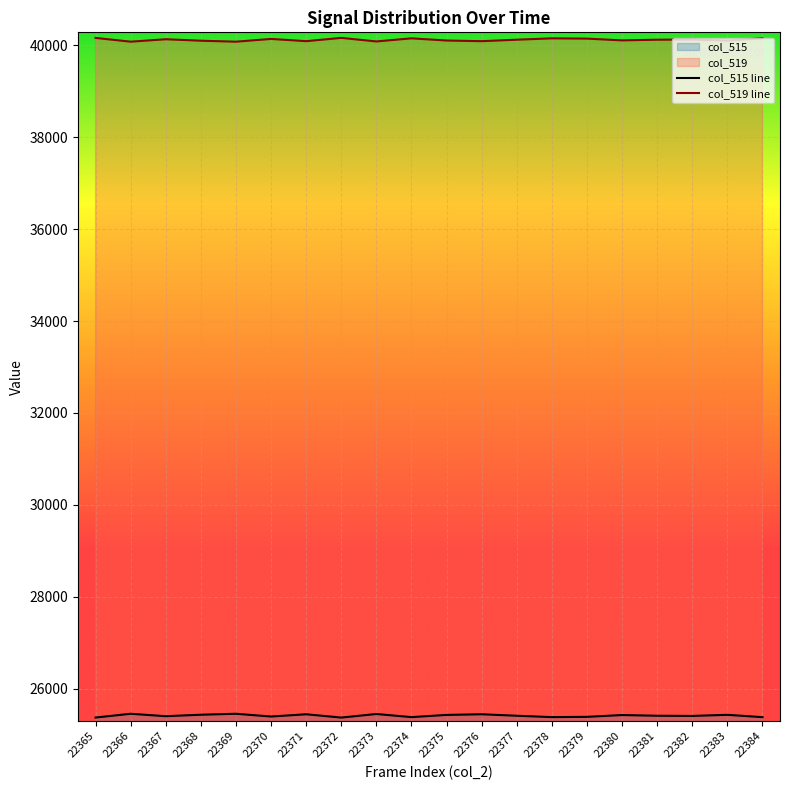

What are all the series names shown in the legend?

col_515, col_519